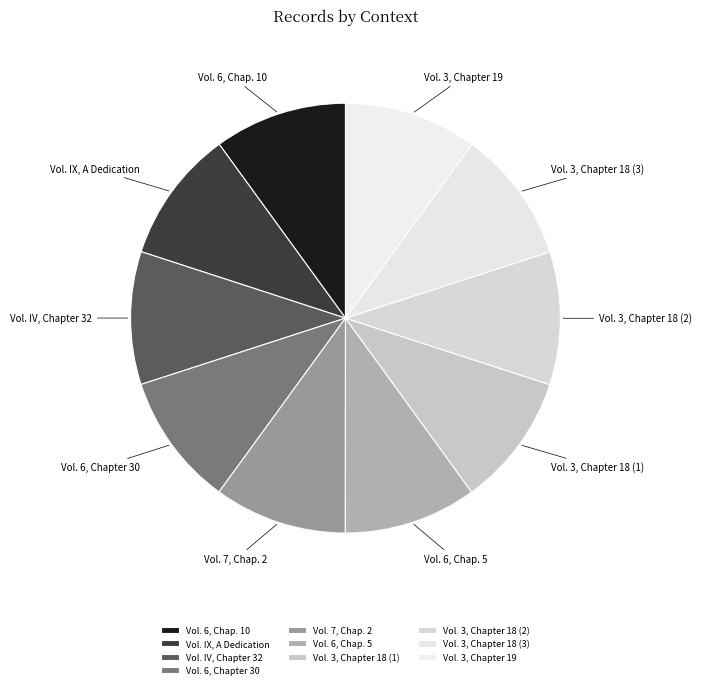

Combined, do Vol. 3, Chapter 19 and Vol. 3, Chapter 18 (3) account for over 50%?

No